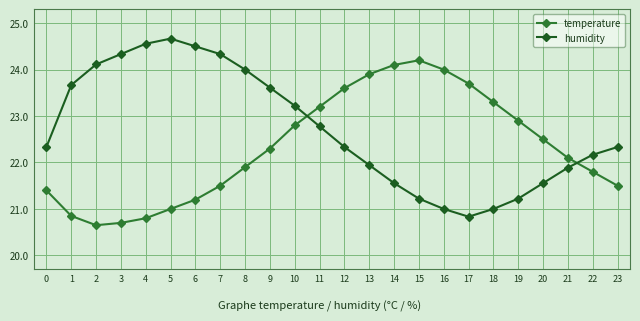

What is the greatest value displayed?

24.7